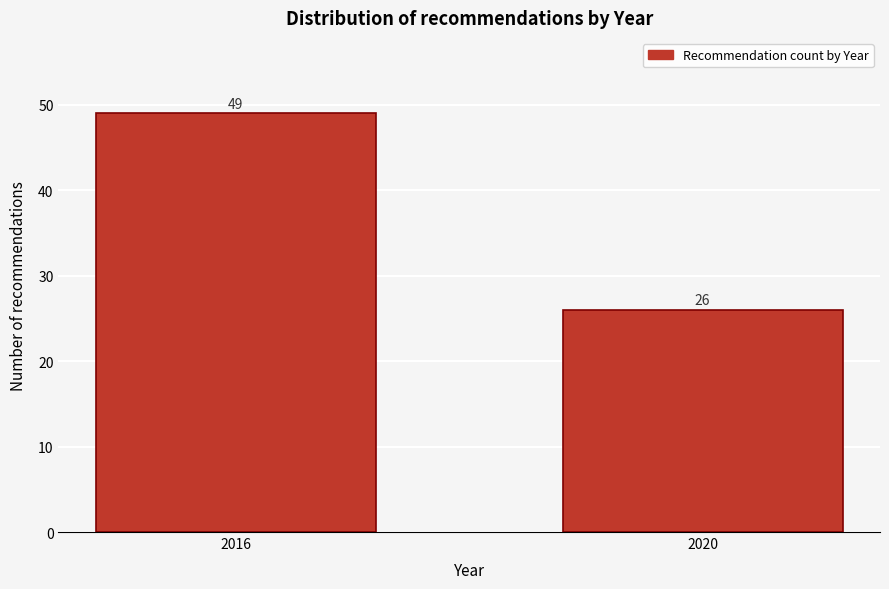

Reading right to left, what are all the values shown in this chart?

26	49